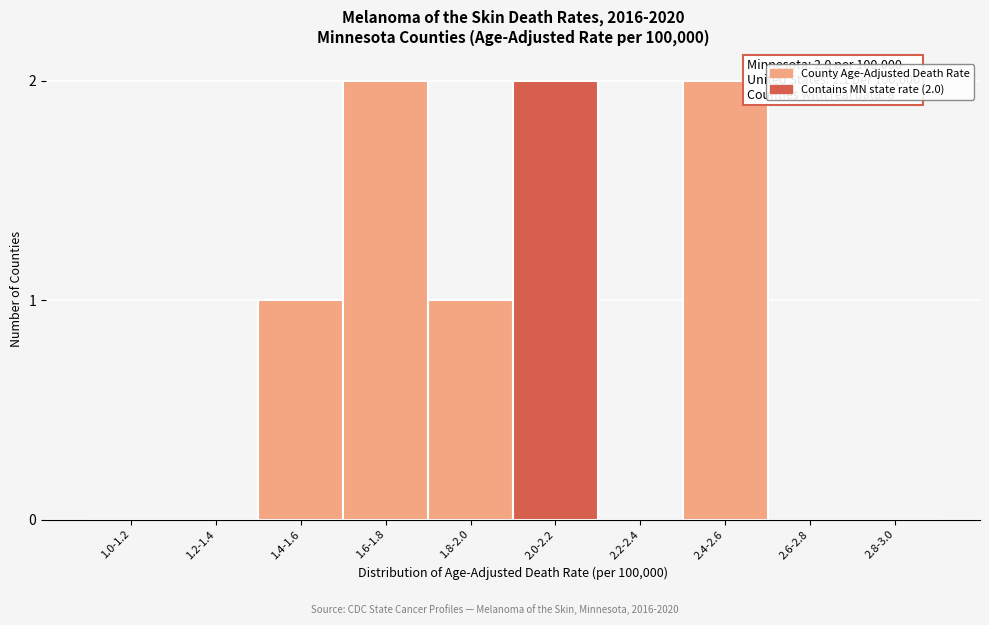

Reading left to right, list all the values displayed in this chart.

1.0-1.2=0	1.2-1.4=0	1.4-1.6=1	1.6-1.8=2	1.8-2.0=1	2.0-2.2=2	2.2-2.4=0	2.4-2.6=2	2.6-2.8=0	2.8-3.0=0